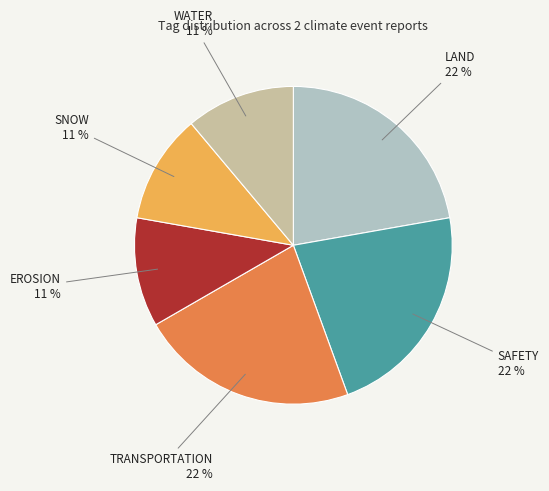

Is there any slice that represents more than half of the pie?

No